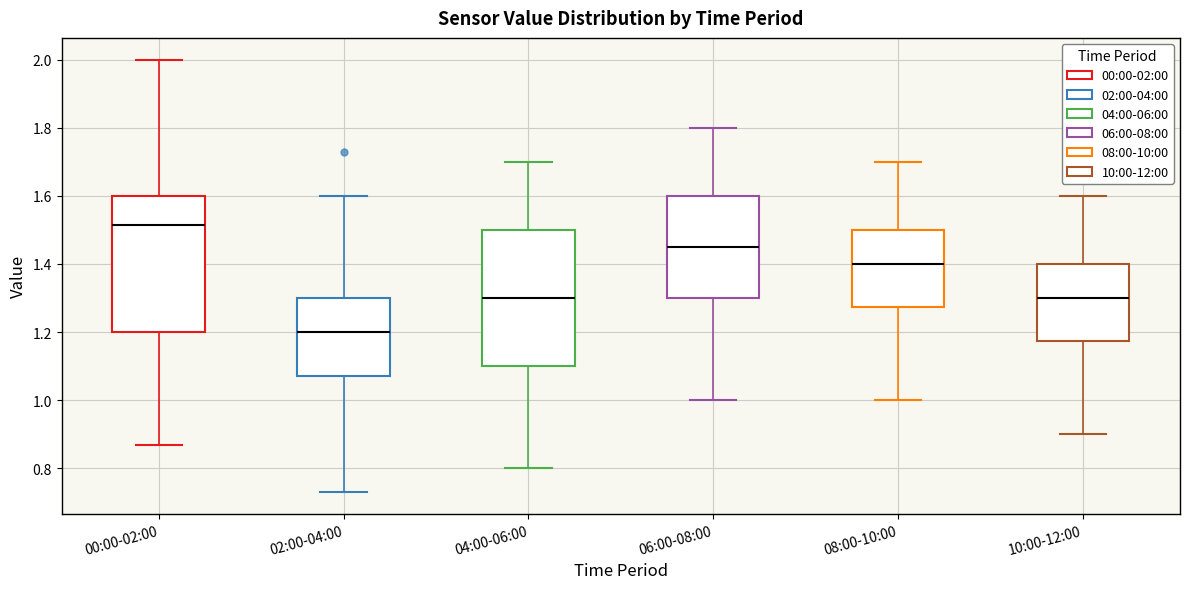

Reading left to right, read every box against the y-axis: the position of its median line, the range the box covers, and the ends of its whiskers. The values are not printed on the chart, so give them approximately, as read against the axis.

00:00-02:00: median 1.52, box 1.20 to 1.60, whiskers 0.88 to 2.00
02:00-04:00: median 1.20, box 1.08 to 1.30, whiskers 0.74 to 1.60
04:00-06:00: median 1.30, box 1.10 to 1.50, whiskers 0.80 to 1.70
06:00-08:00: median 1.46, box 1.30 to 1.60, whiskers 1.00 to 1.80
08:00-10:00: median 1.40, box 1.28 to 1.50, whiskers 1.00 to 1.70
10:00-12:00: median 1.30, box 1.18 to 1.40, whiskers 0.90 to 1.60